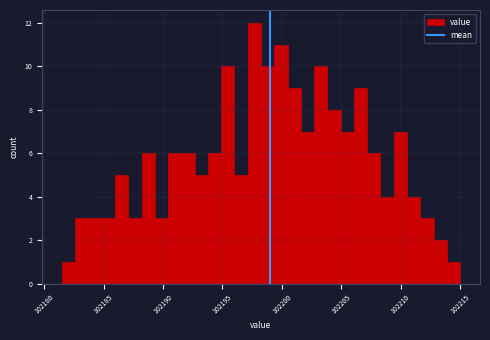

Read against the x-axis, roughly where is the centre of the tallest bar?

102197.5